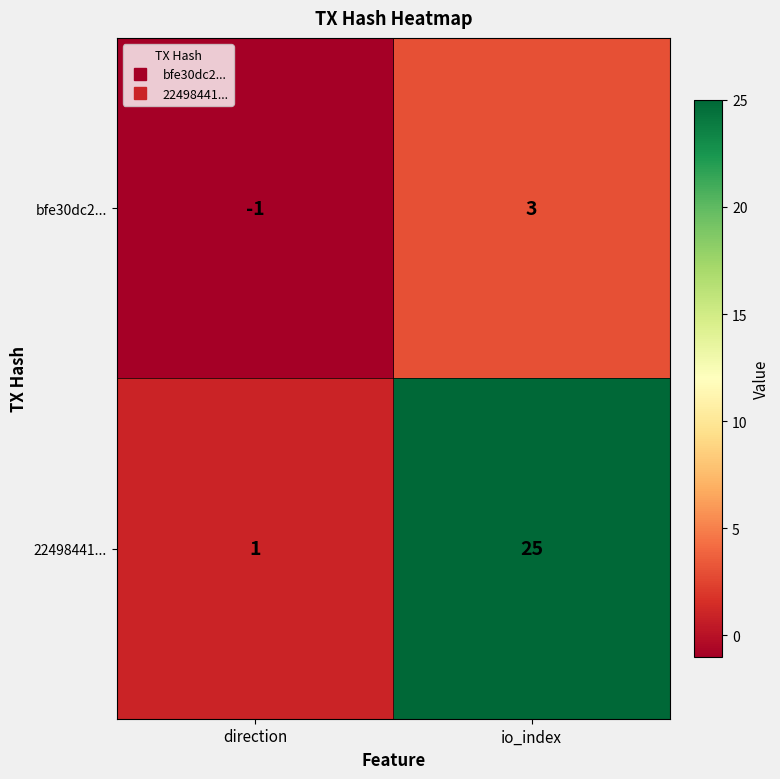

Which series has the largest range (max minus min)?

22498441...